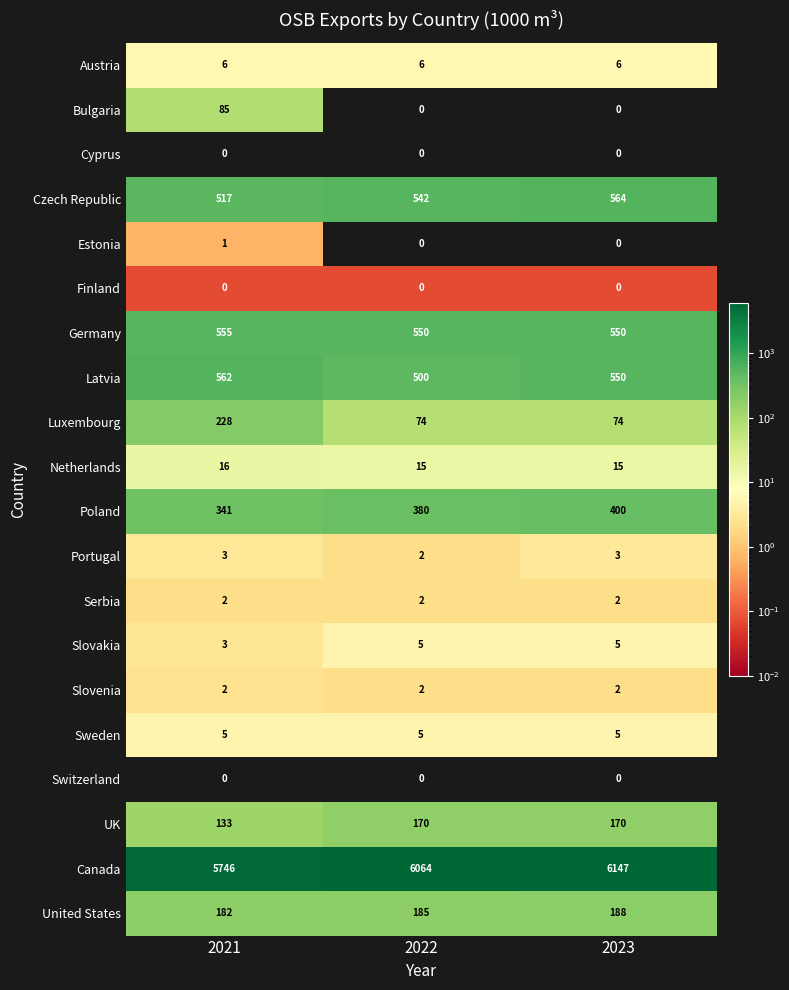

Which label corresponds to the largest value in the chart?

2023